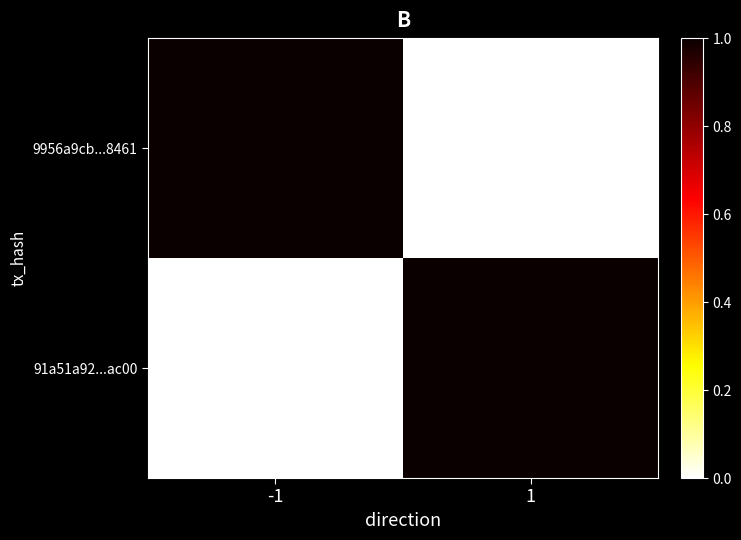

What is the spread (max minus min) of values at -1?

1.0